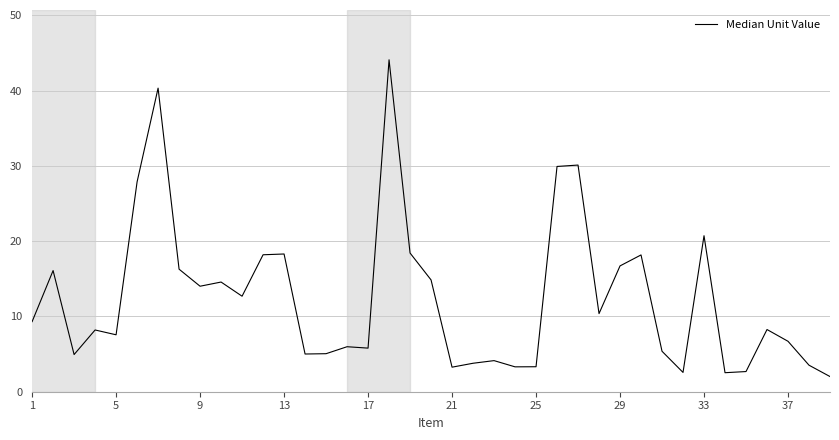

What is the maximum value shown in the chart?

44.1